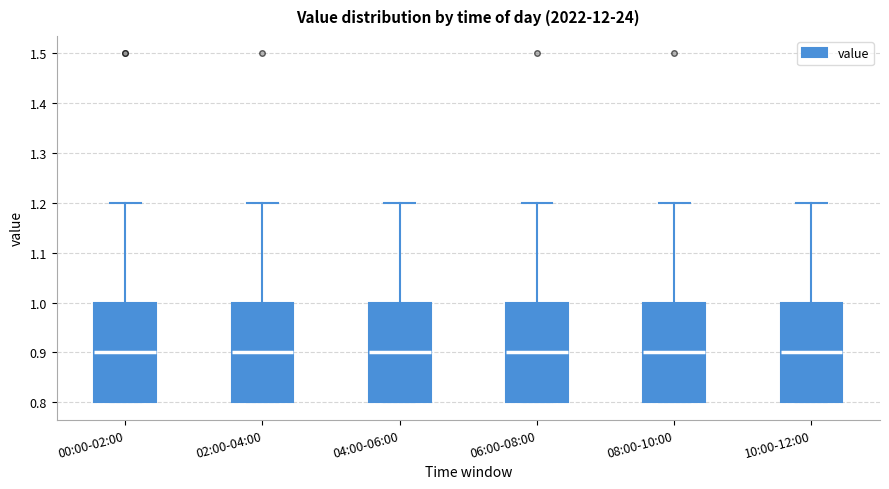

Reading left to right, transcribe this box plot: for each box, give where its median line is, the range the box spans, and where its two whiskers end, as read against the y-axis. The values are not printed on the chart, so give them approximately, as read against the axis.

00:00-02:00: median 0.9, box 0.8 to 1.0, whiskers 0.8 to 1.2
02:00-04:00: median 0.9, box 0.8 to 1.0, whiskers 0.8 to 1.2
04:00-06:00: median 0.9, box 0.8 to 1.0, whiskers 0.8 to 1.2
06:00-08:00: median 0.9, box 0.8 to 1.0, whiskers 0.8 to 1.2
08:00-10:00: median 0.9, box 0.8 to 1.0, whiskers 0.8 to 1.2
10:00-12:00: median 0.9, box 0.8 to 1.0, whiskers 0.8 to 1.2